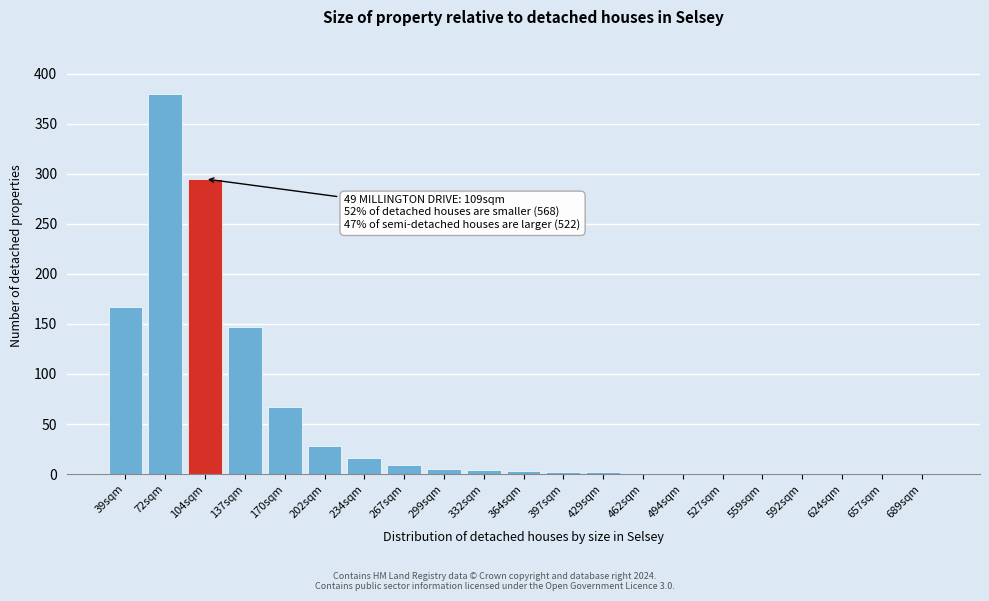

Where is the data nearest to the value 190?

39sqm